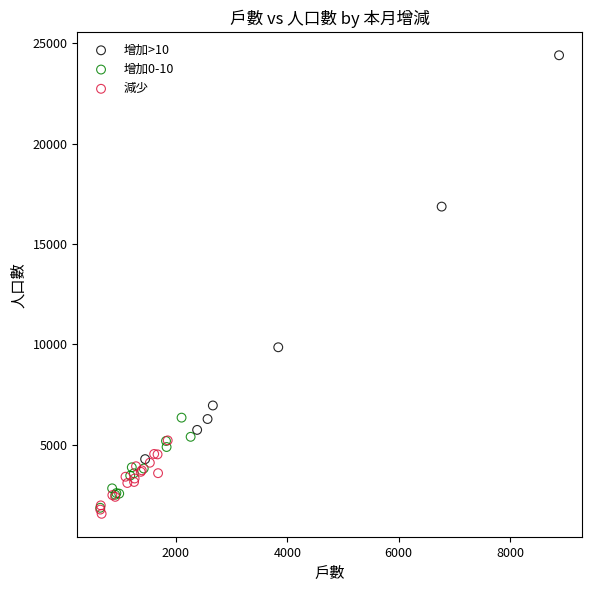

Which series has the widest spread of Y values?

增加>10